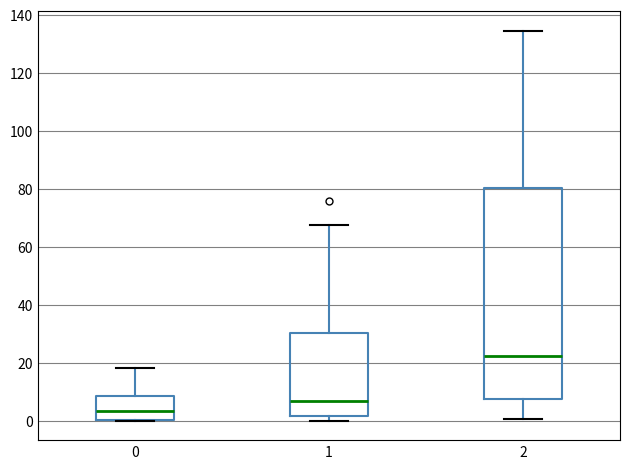

Where is the lower edge of the box at x = 0 on the y-axis? The values are not printed on the chart, so give them approximately, as read against the axis.

0